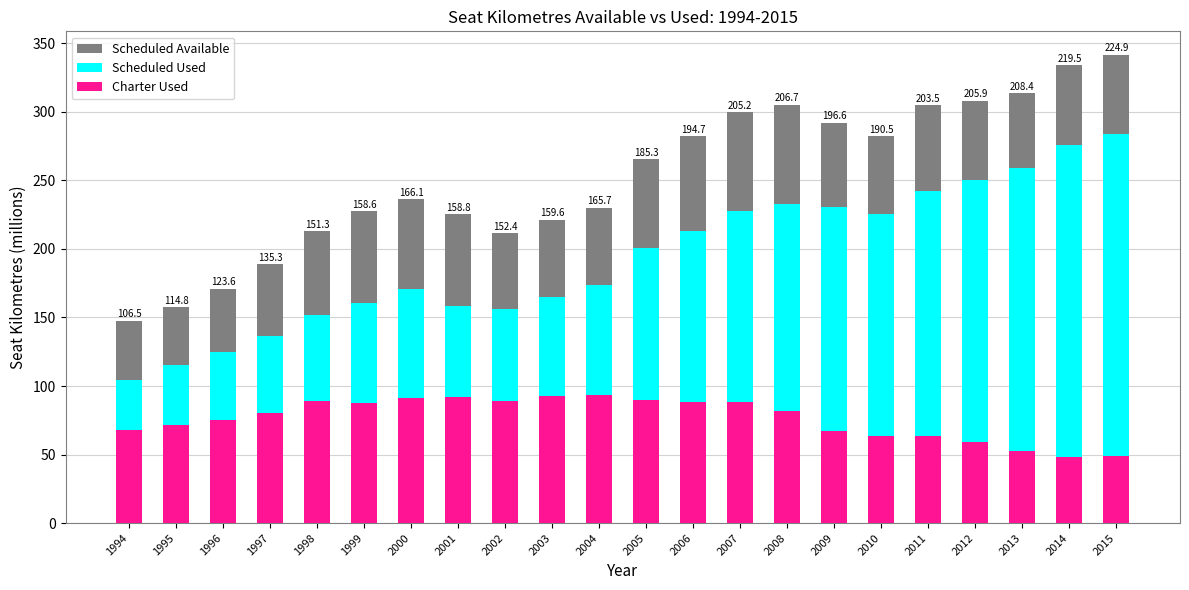

How many bars are there in each group?

3